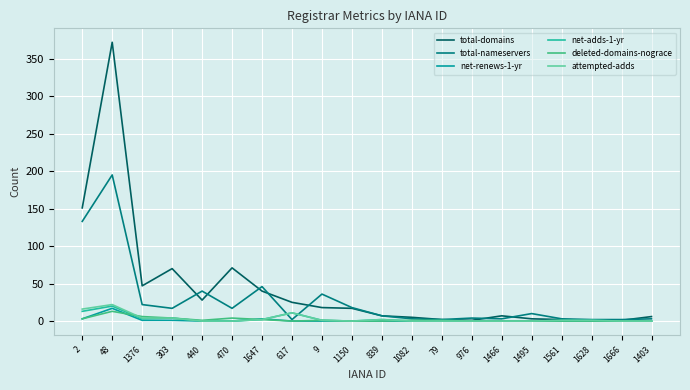

What is the total value across all series at 617?

49